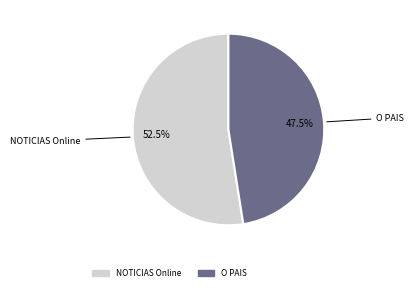

Between O PAIS and NOTICIAS Online, which is larger?

NOTICIAS Online